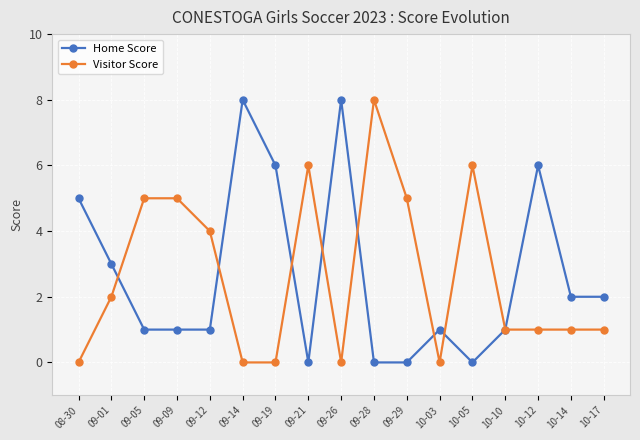

Rank the series at 09-21 from highest to lowest value.

Visitor Score, Home Score